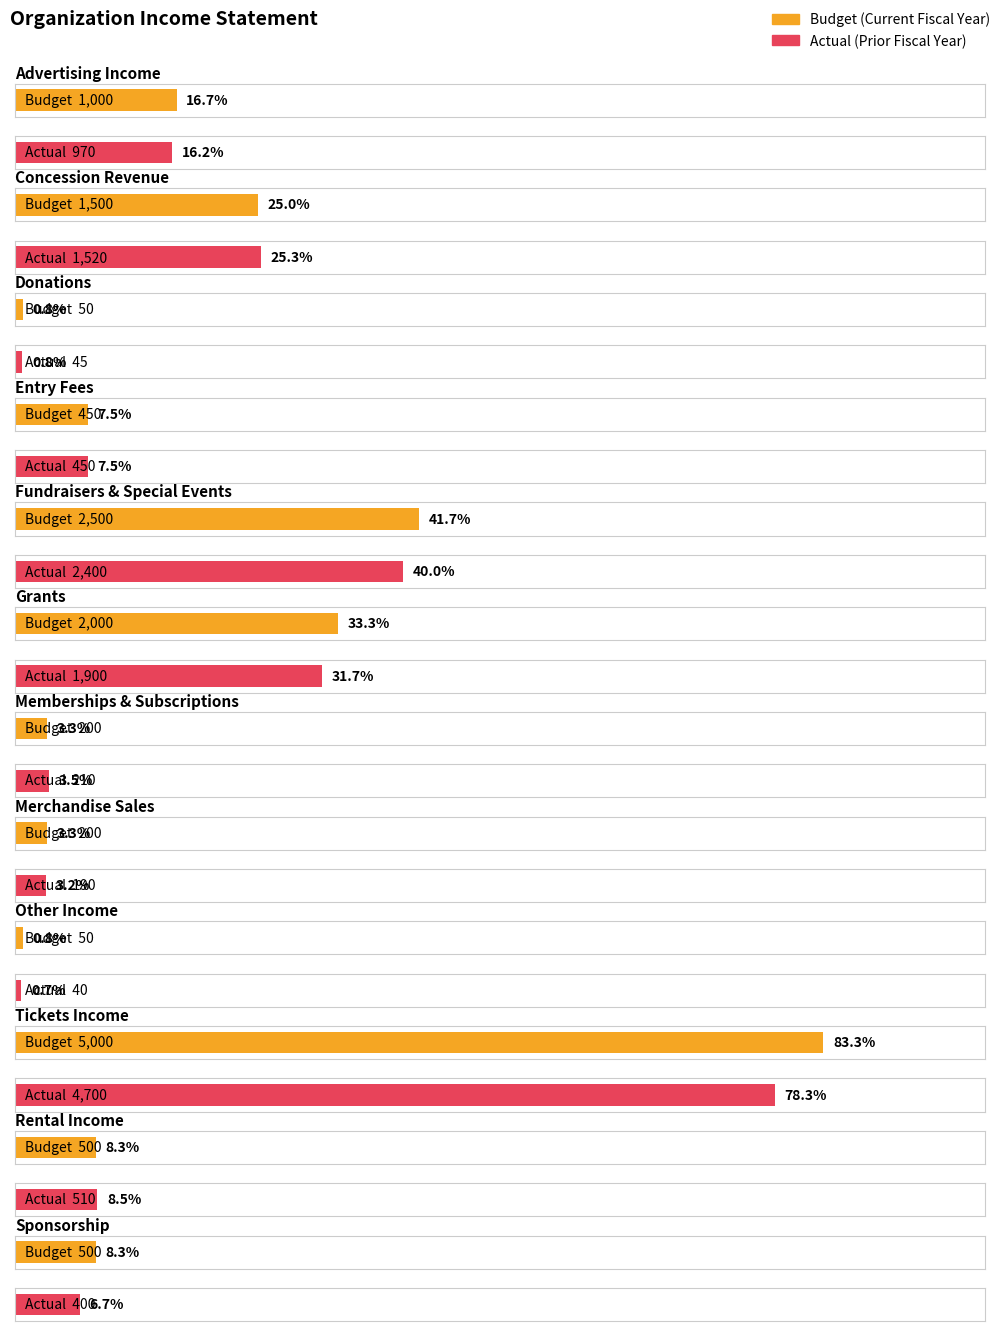

What is the smallest value displayed?

40